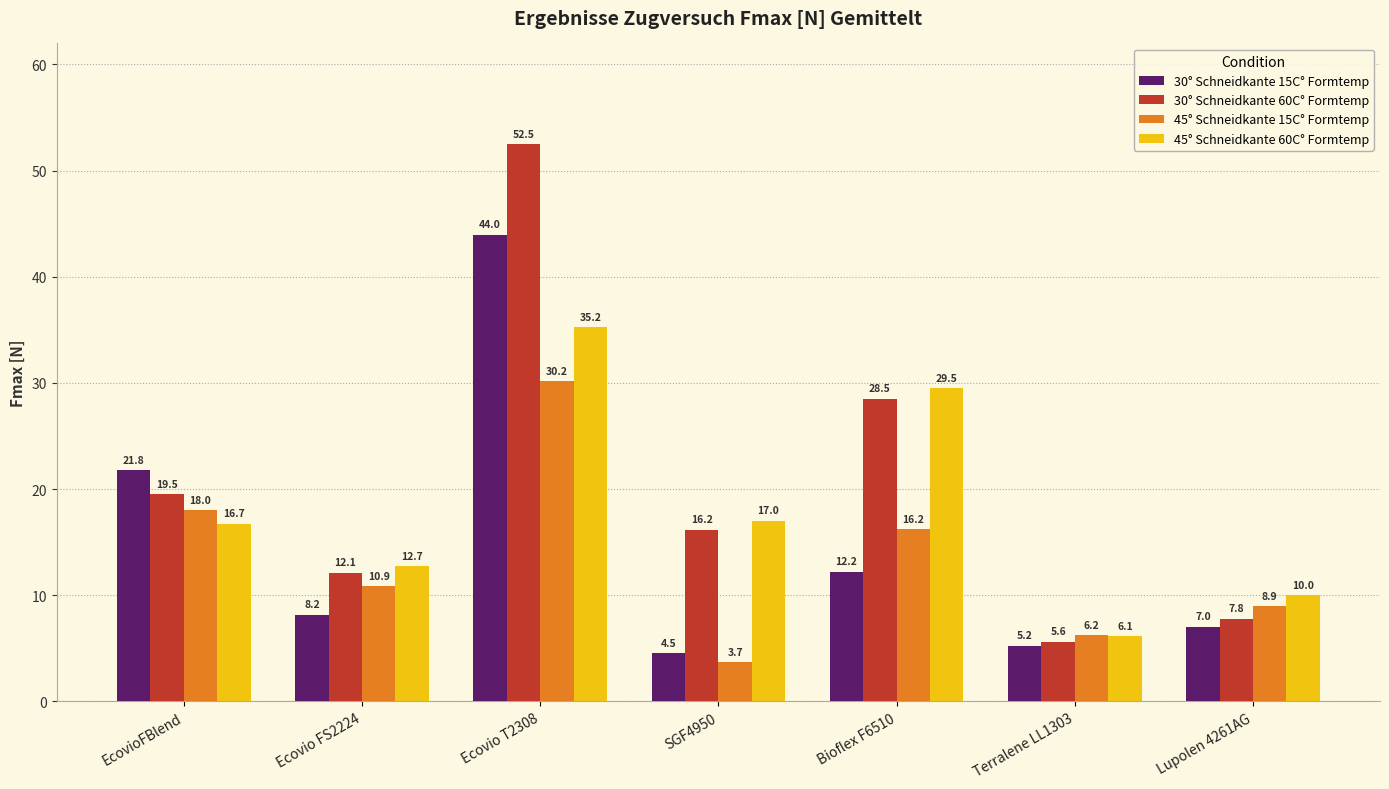

Which category has the lowest value across all series?

SGF4950